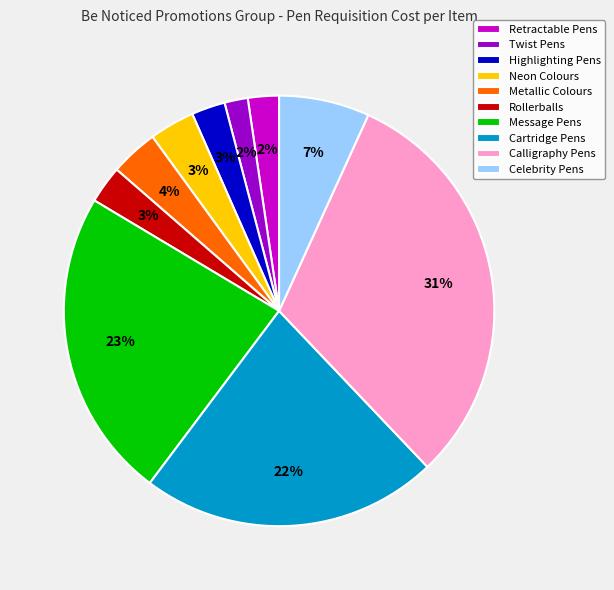

Do Message Pens and Highlighting Pens together represent more than half of the pie?

No